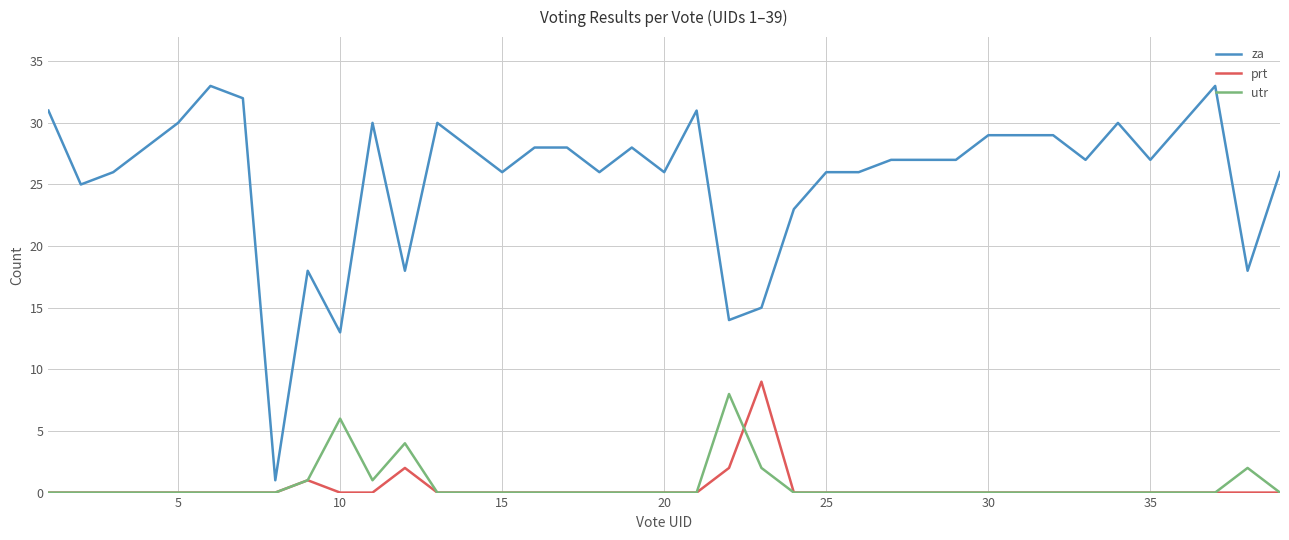

Is this an area chart (filled region under the line)?

No